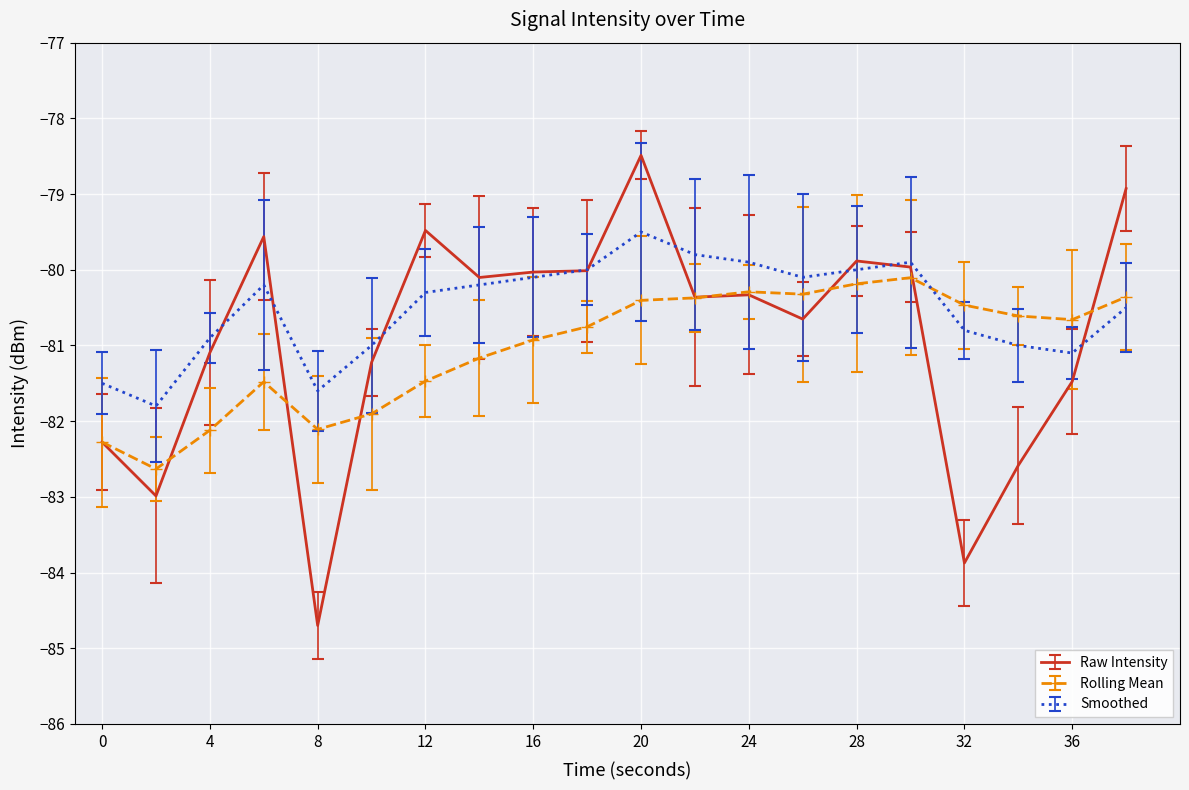

True or false: Rolling Mean and Smoothed intersect in this chart.

True